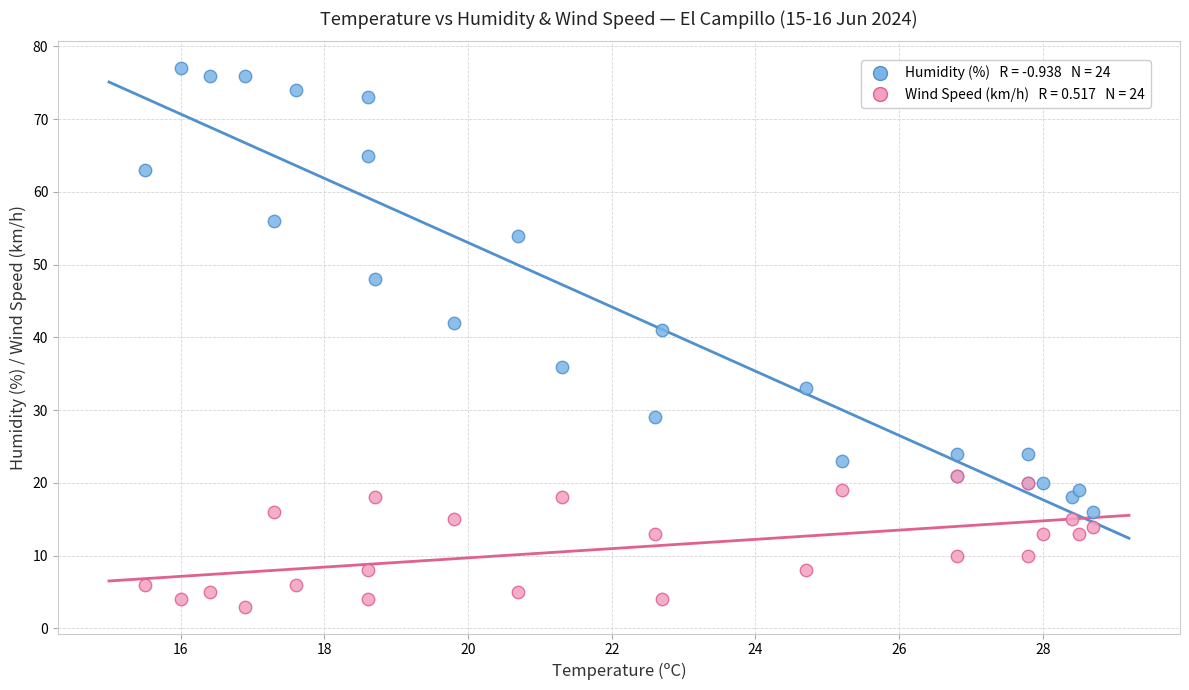

Across all series, what Y value is closest to 40?

41